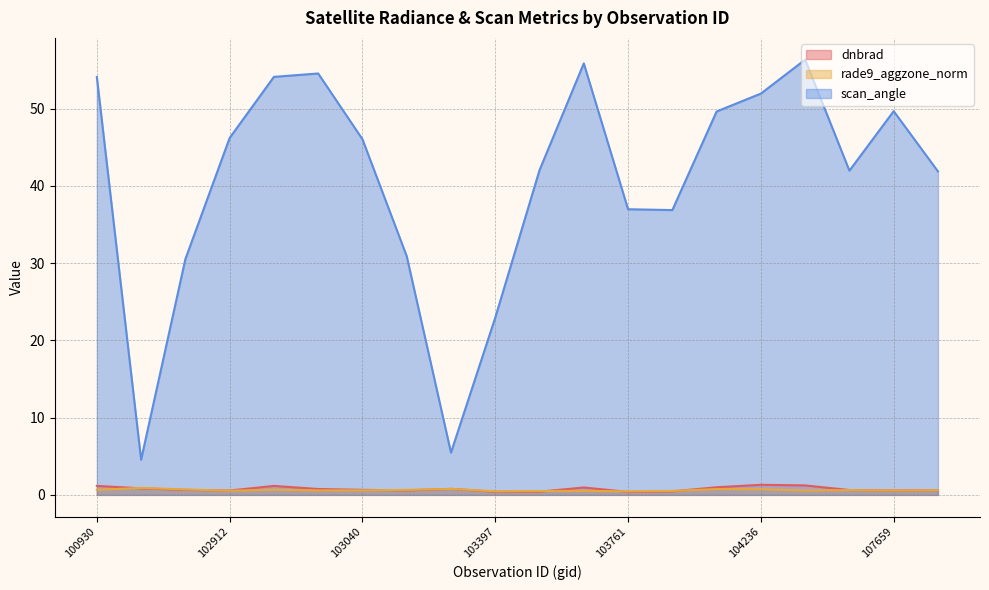

Which series has the largest total across all categories?

scan_angle